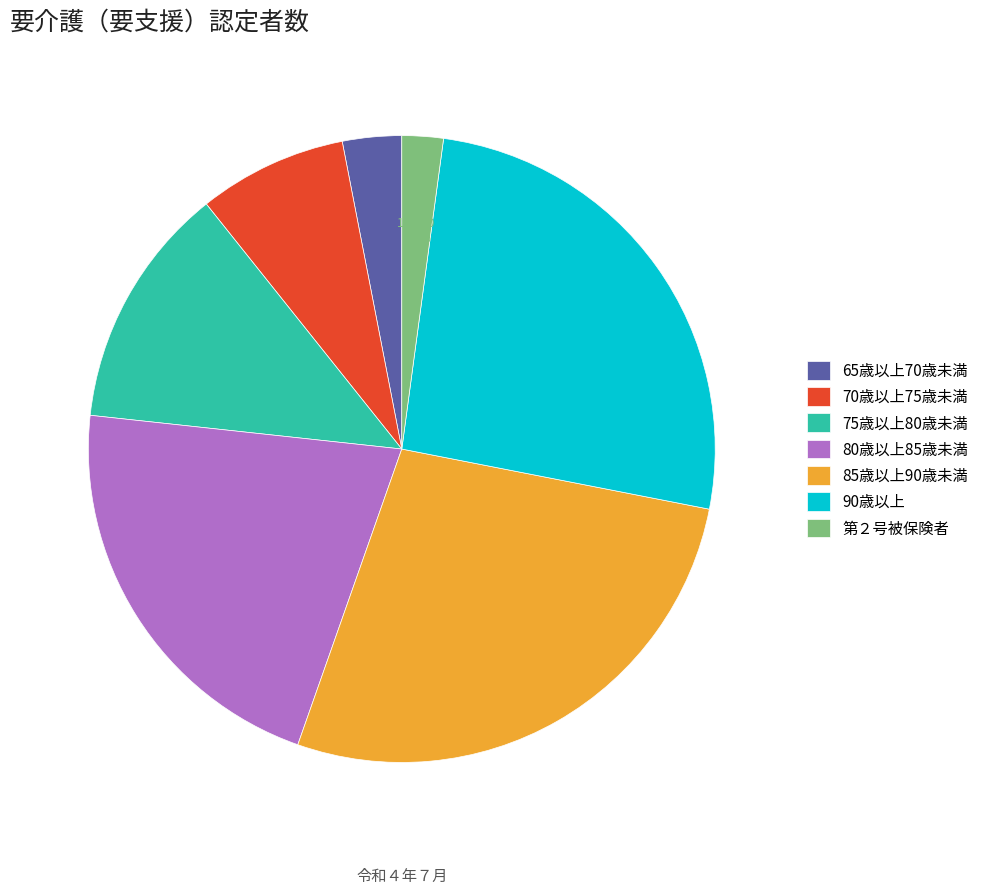

Which has a higher value, 80歳以上85歳未満 or 90歳以上?

90歳以上